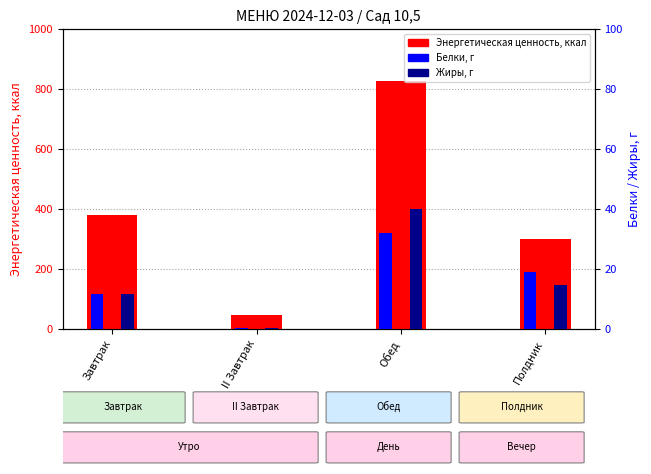

Reading right to left, transcribe all the data shown in this chart.

Энергетическая ценность, ккал: Полдник=300.2	Обед=825.4	II Завтрак=46.6	Завтрак=380.6
Белки, г: Полдник=19.0	Обед=32.0	II Завтрак=0.4	Завтрак=11.8
Жиры, г: Полдник=14.8	Обед=39.9	II Завтрак=0.4	Завтрак=11.8